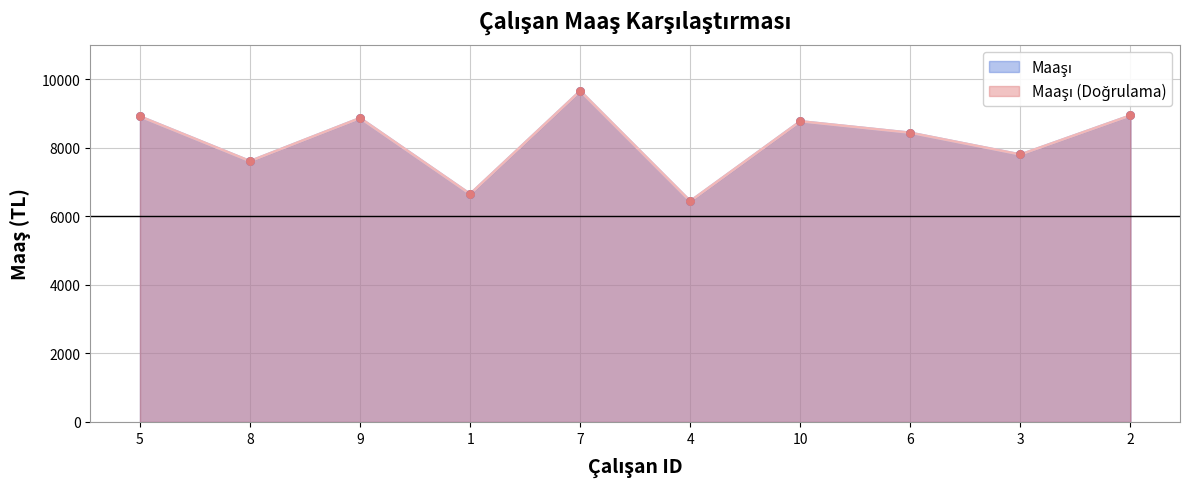

Which series has the largest total across all categories?

Maaşı